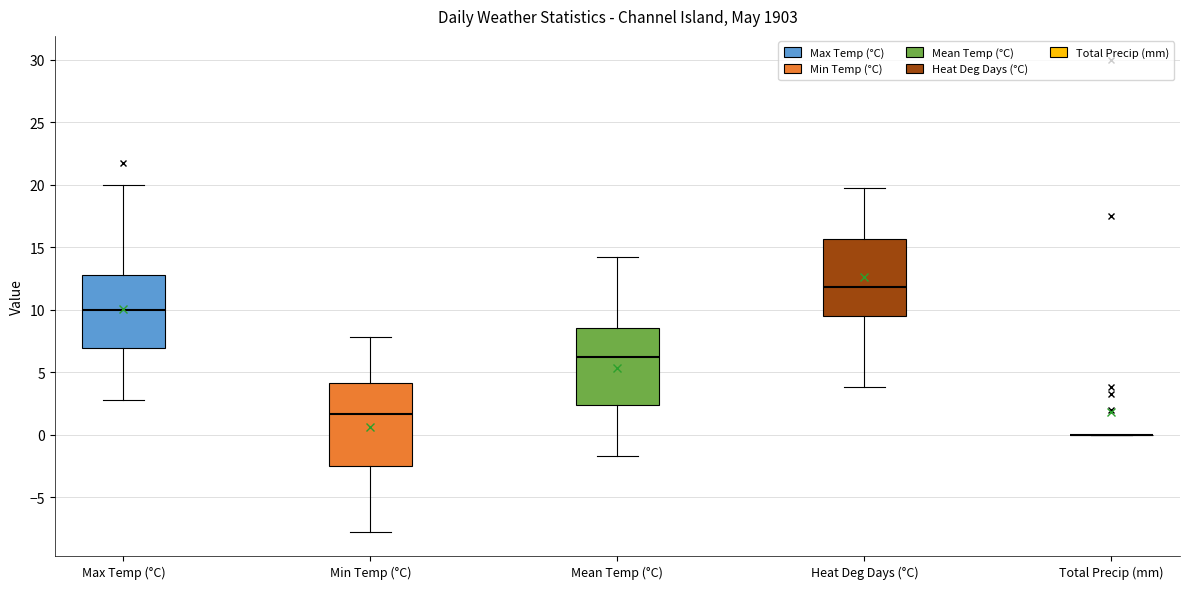

Where is the lower edge of the box for Min Temp (°C) on the y-axis? The values are not printed on the chart, so give them approximately, as read against the axis.

-2.5